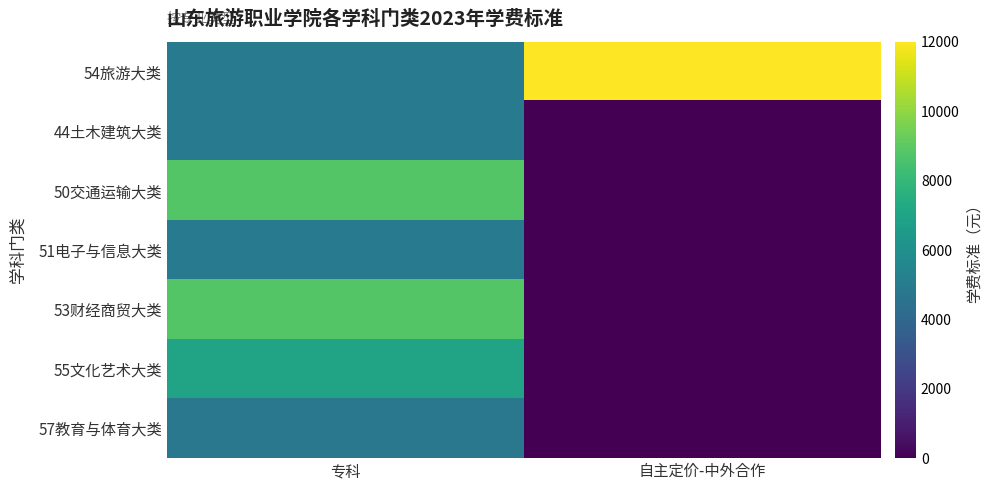

Reading right to left, extract all data points from this chart.

54旅游大类: 自主定价-中外合作=12000	专科=5000
44土木建筑大类: 自主定价-中外合作=0	专科=5000
50交通运输大类: 自主定价-中外合作=0	专科=8800
51电子与信息大类: 自主定价-中外合作=0	专科=5000
53财经商贸大类: 自主定价-中外合作=0	专科=8800
55文化艺术大类: 自主定价-中外合作=0	专科=7000
57教育与体育大类: 自主定价-中外合作=0	专科=4800